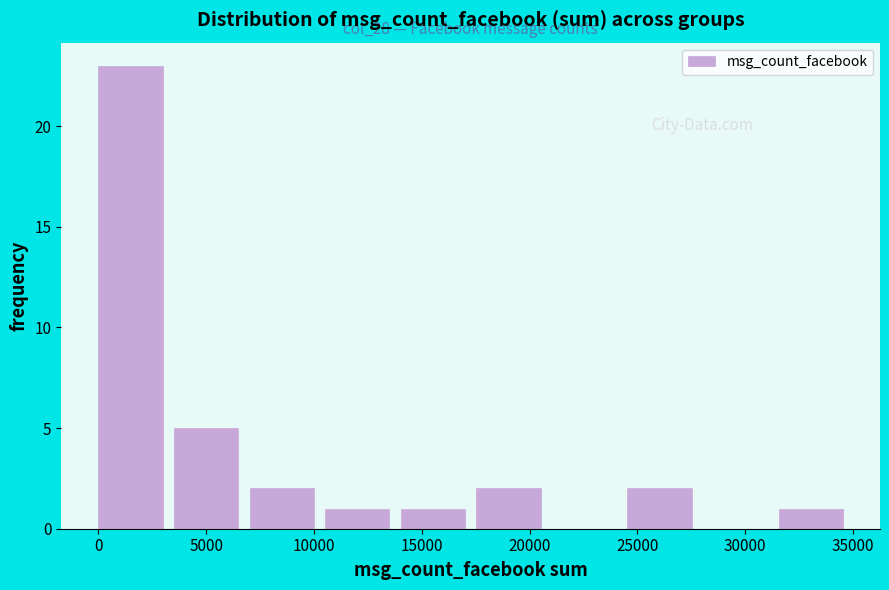

Which range on the x-axis has the tallest bar?

0 to 3500